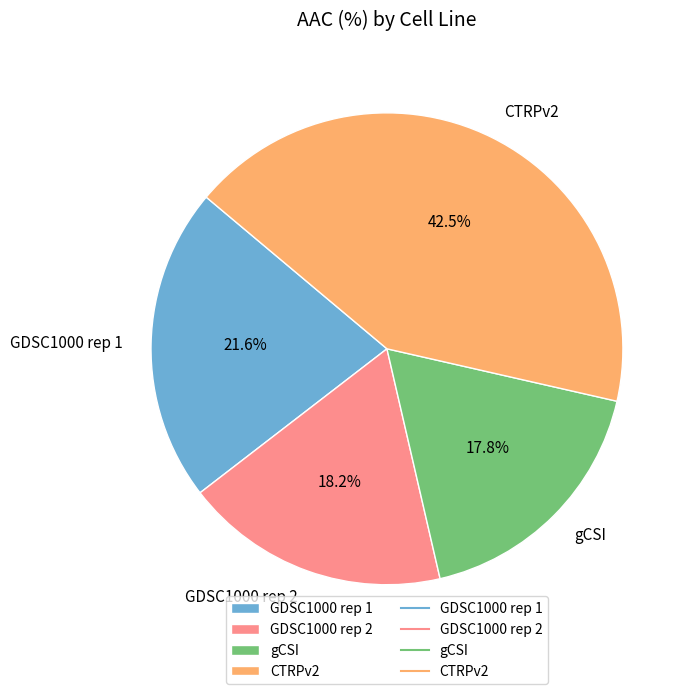

What percentage do GDSC1000 rep 2 and CTRPv2 together represent?

60.6%